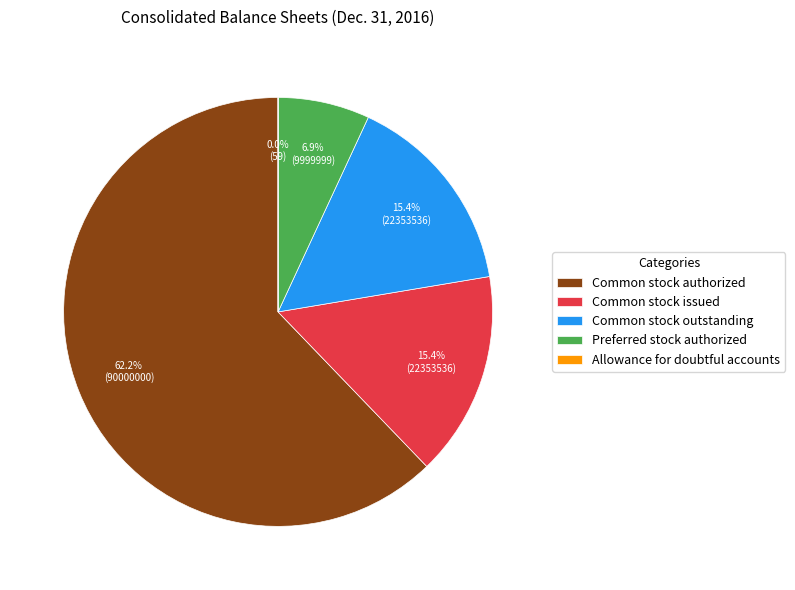

Which category has the biggest portion of the pie?

Common stock authorized